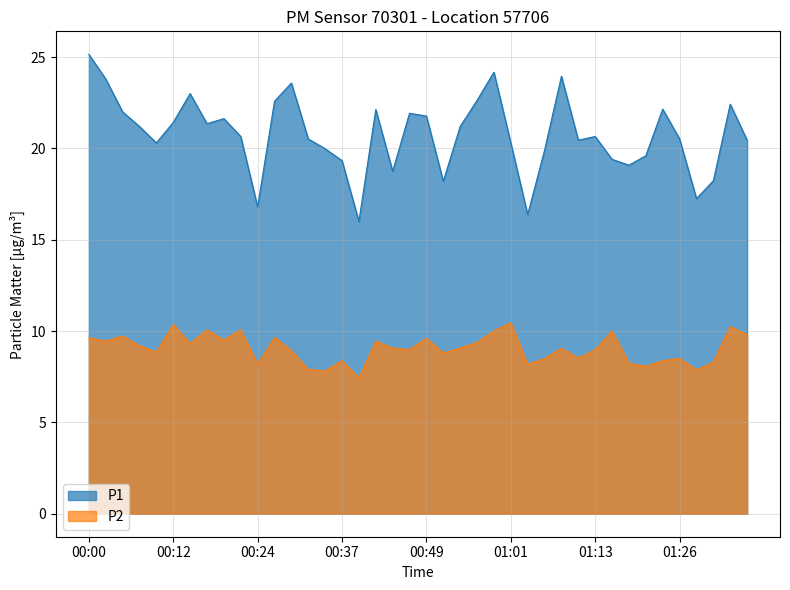

True or false: P1 has a value of 21.6 at 00:19.

True